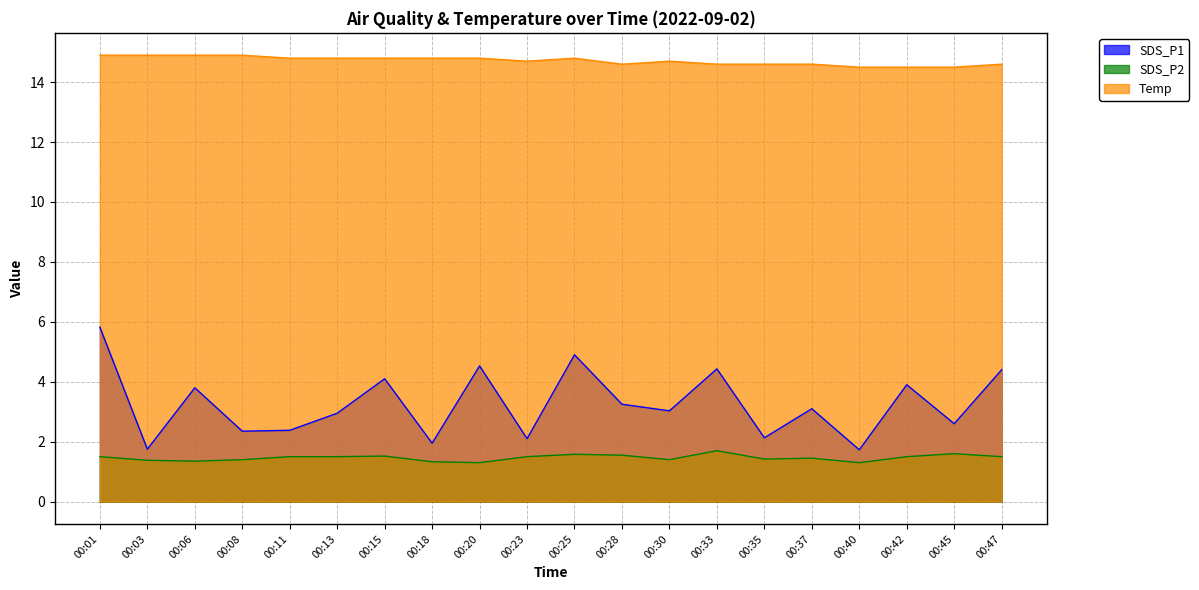

Which series has the largest total across all categories?

Temp